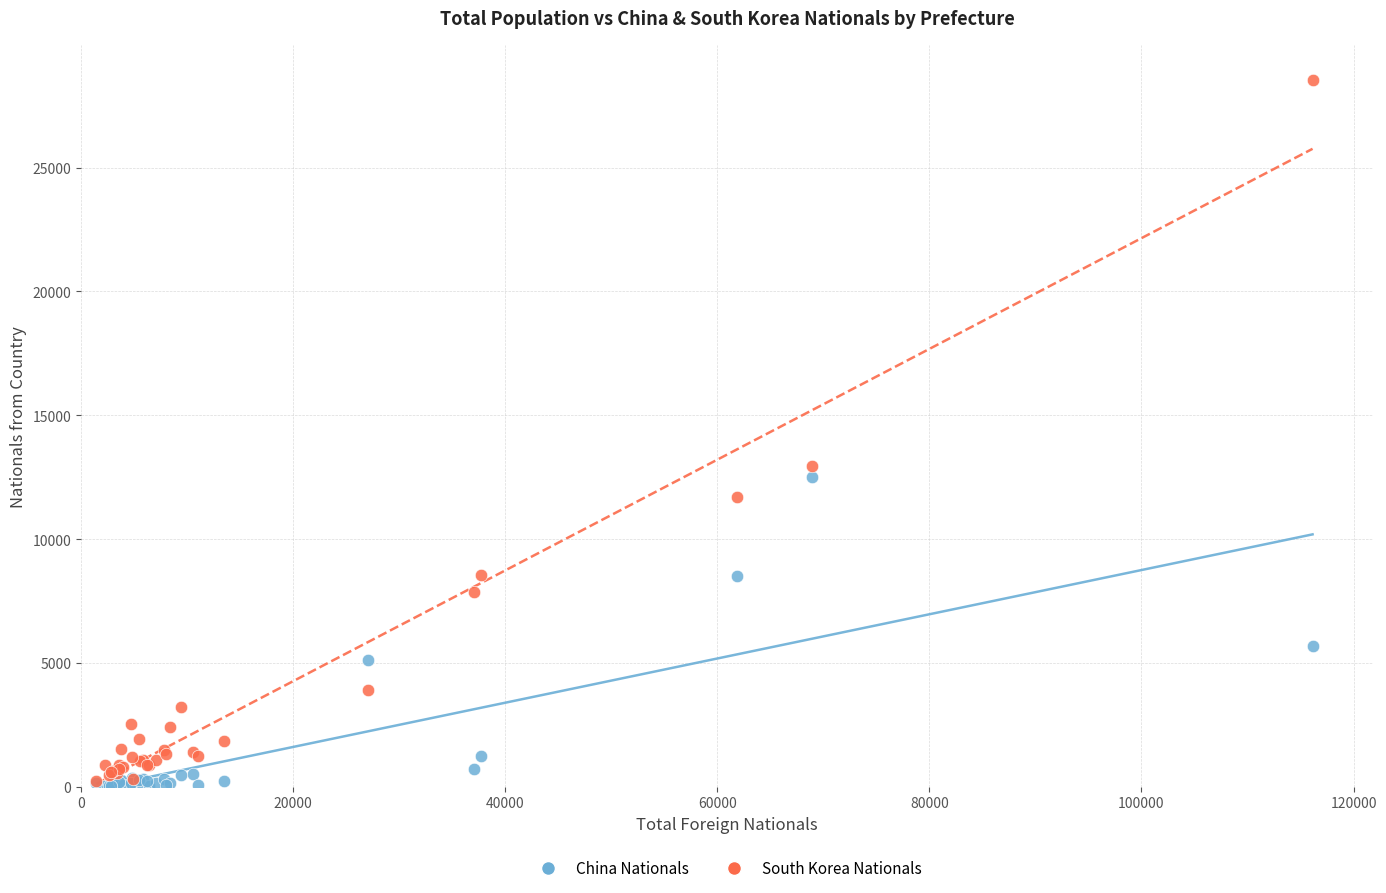

Across all series, what Y value is closest to 14278?

12953